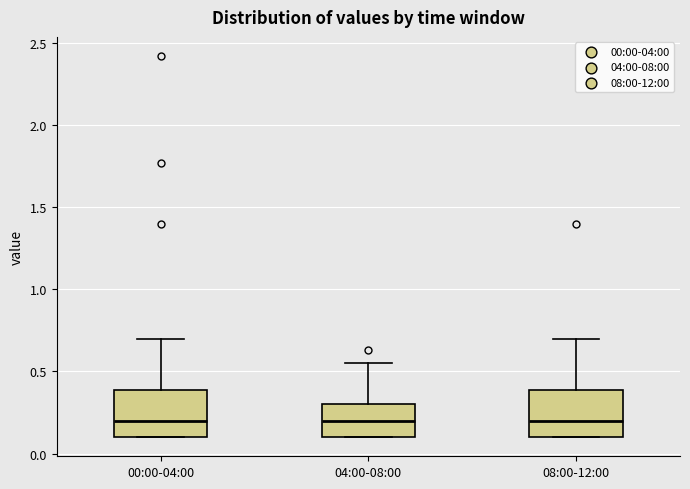

Where is the upper edge of the box for 08:00-12:00 on the y-axis? The values are not printed on the chart, so give them approximately, as read against the axis.

0.40